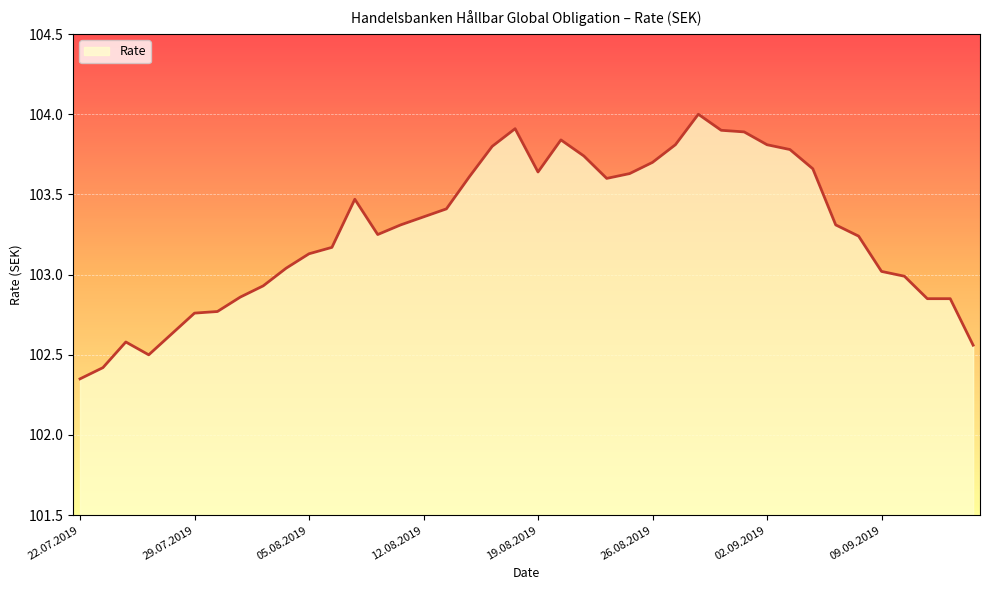

Does the chart display data point markers on the line(s)?

No